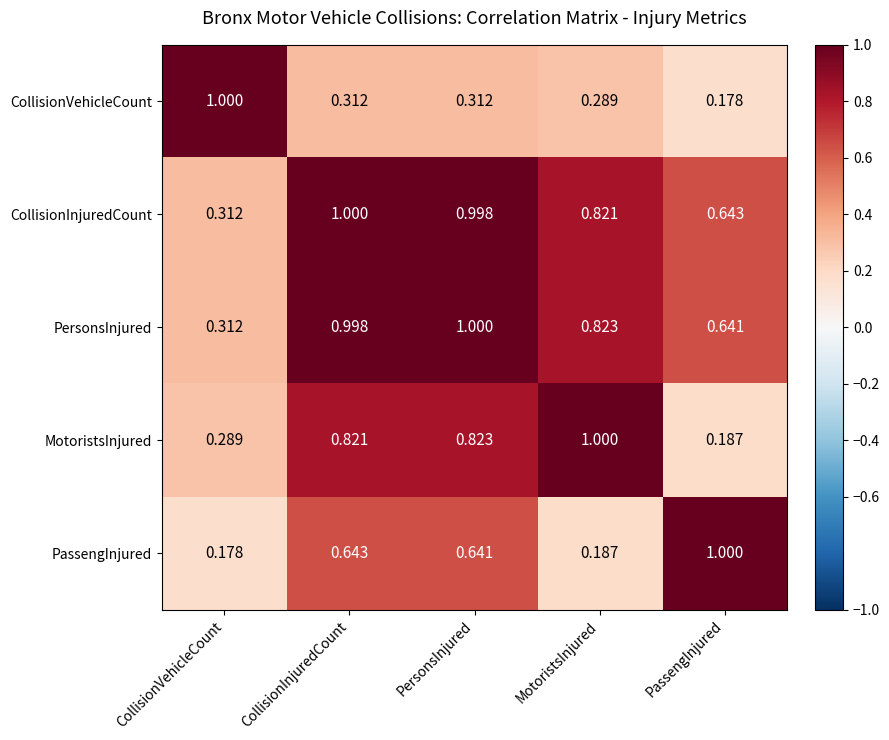

How many data points does each series have?

5